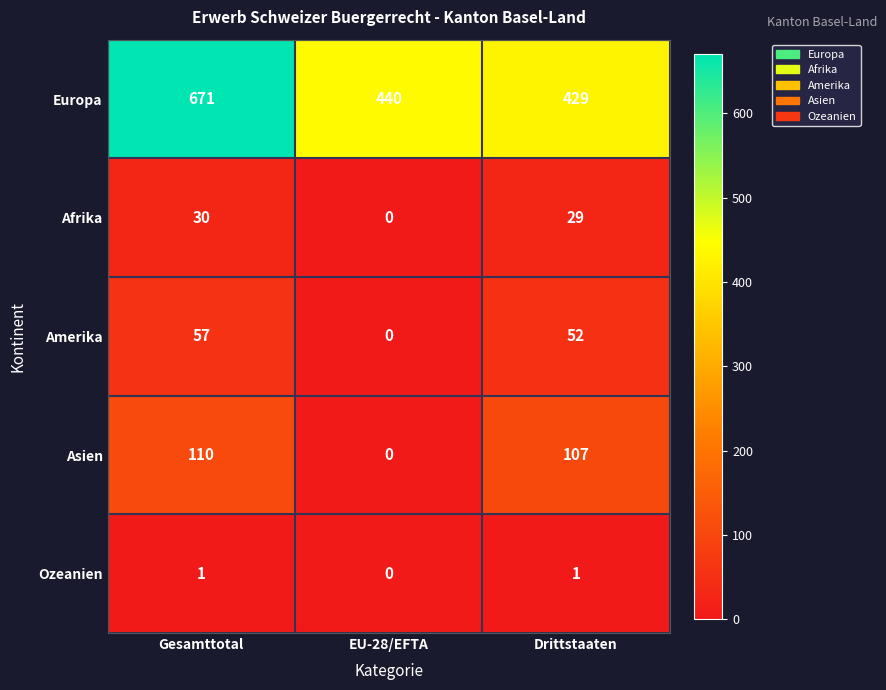

How many values in the Afrika series are below 29?

1